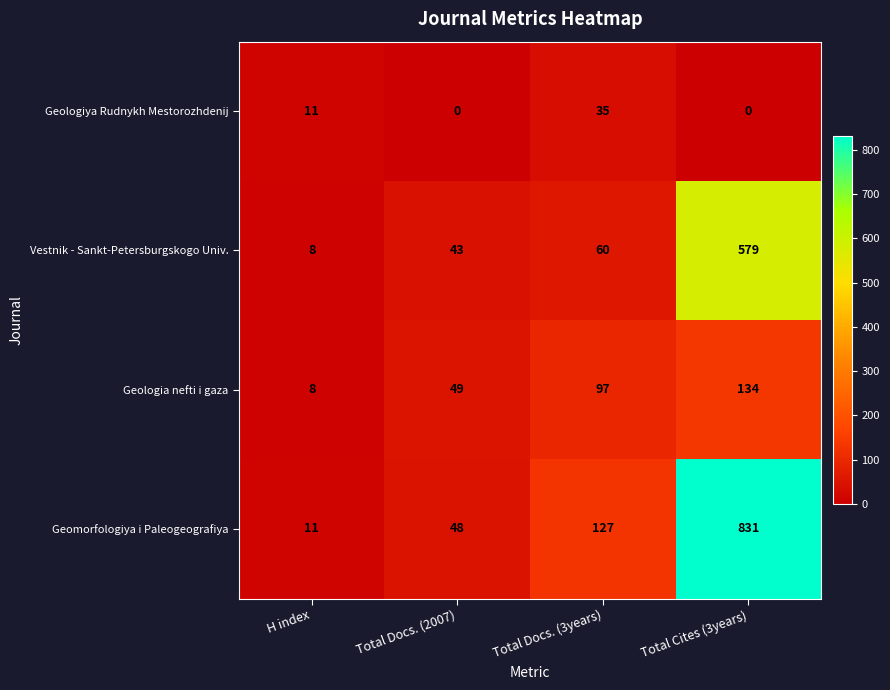

The Vestnik - Sankt-Petersburgskogo Univ. series shows 90 at Total Docs. (3years). True or false?

False